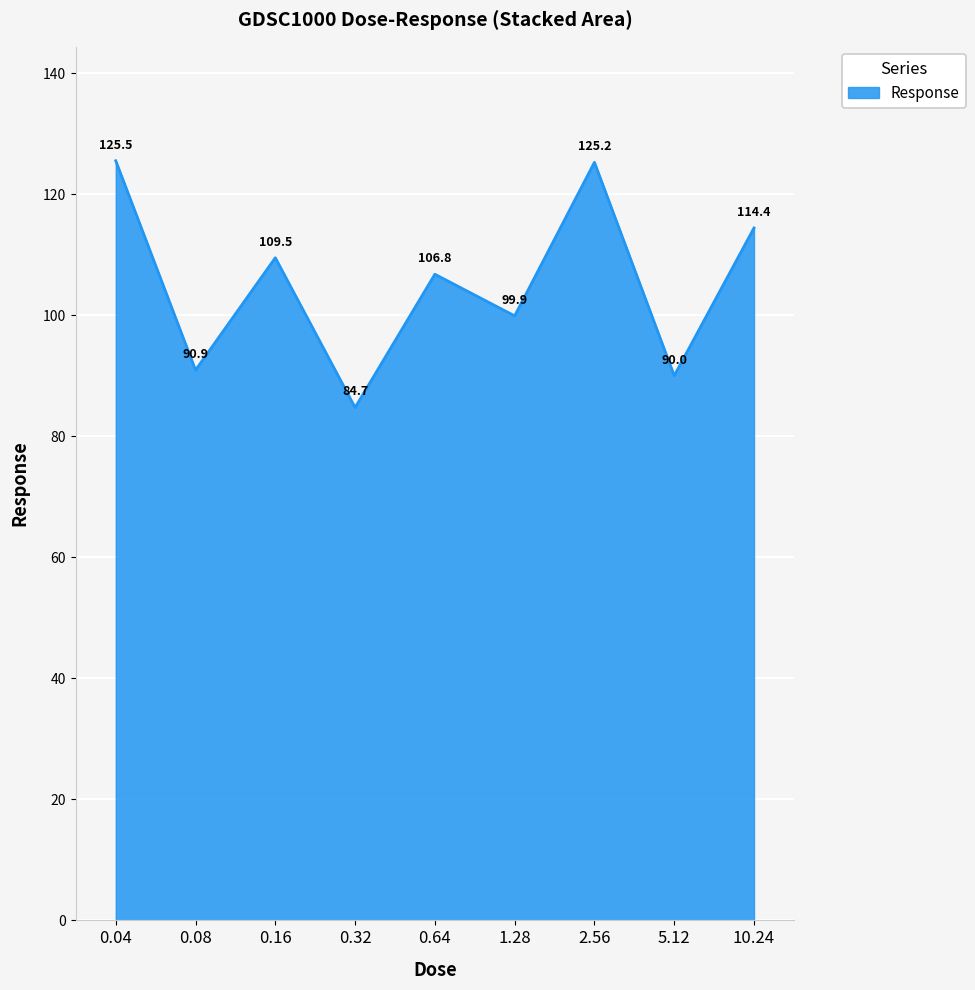

What is the maximum value shown in the chart?

125.5